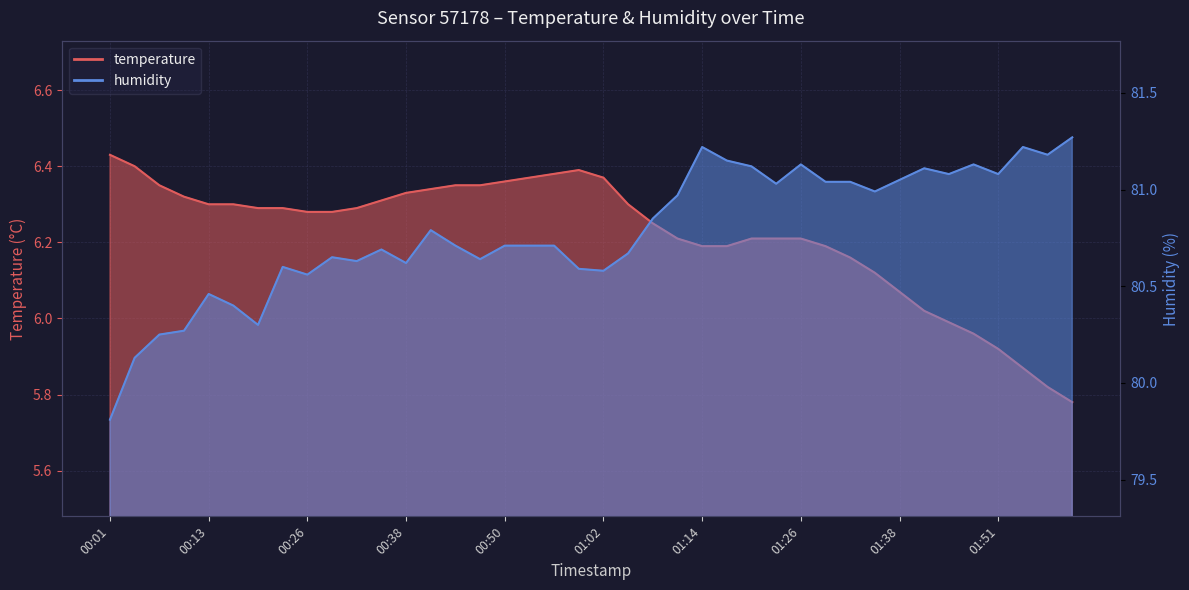

True or false: temperature has more than 1 points higher than both neighbors.

False